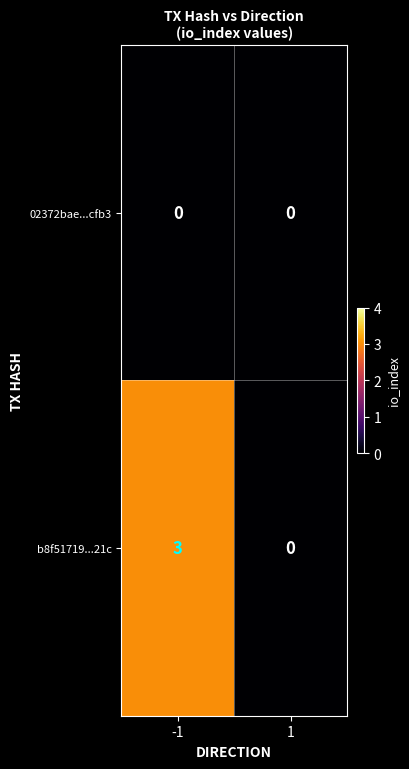

List the series in order of their peak value, highest first.

b8f51719...21c, 02372bae...cfb3